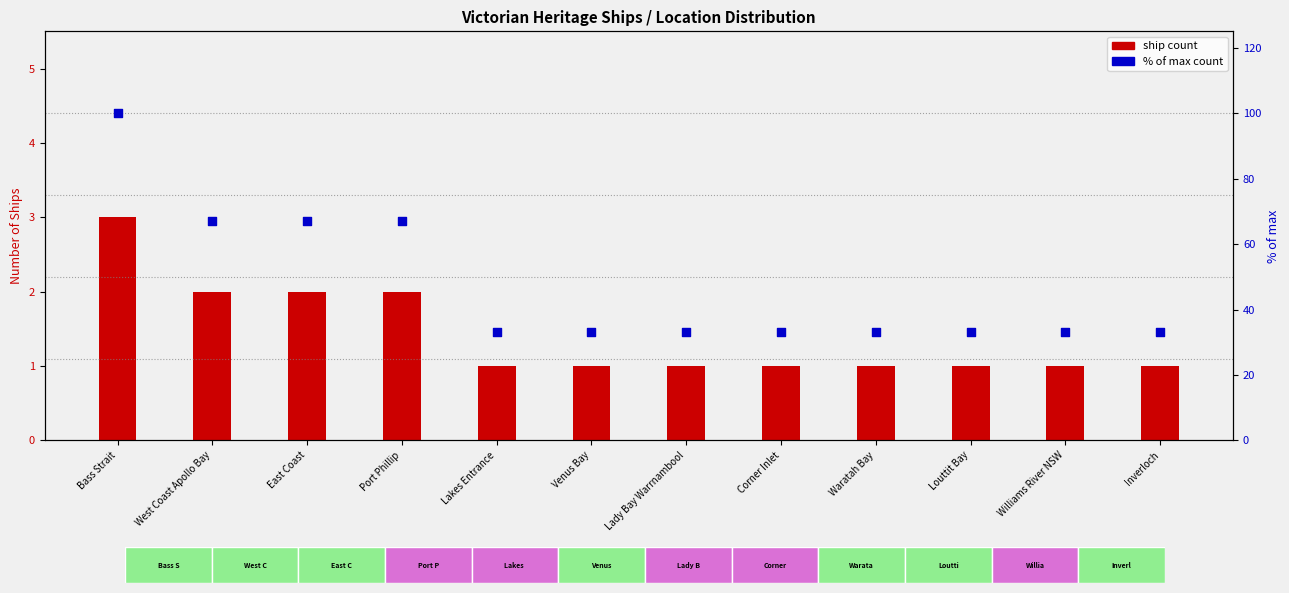

What are all the series names shown in the legend?

ship count, % of max count